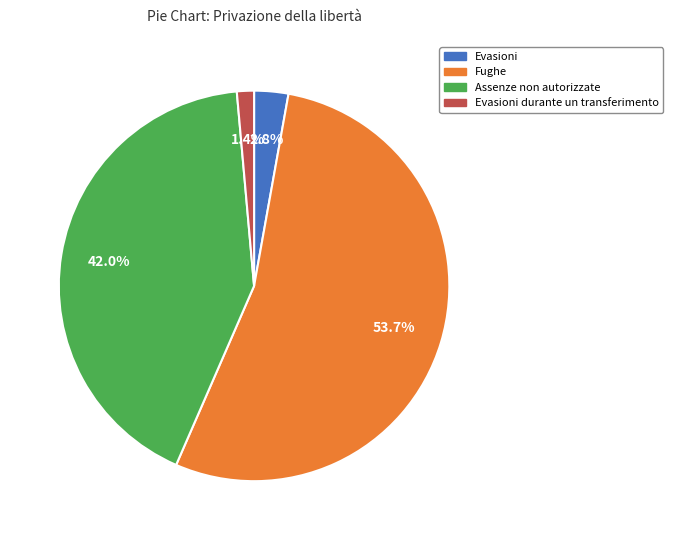

Is there a majority slice in this chart?

Yes